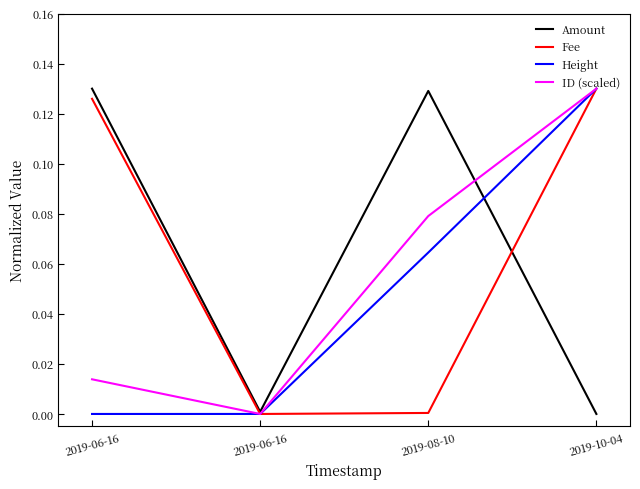

What are all the series names shown in the legend?

Amount, Fee, Height, ID (scaled)